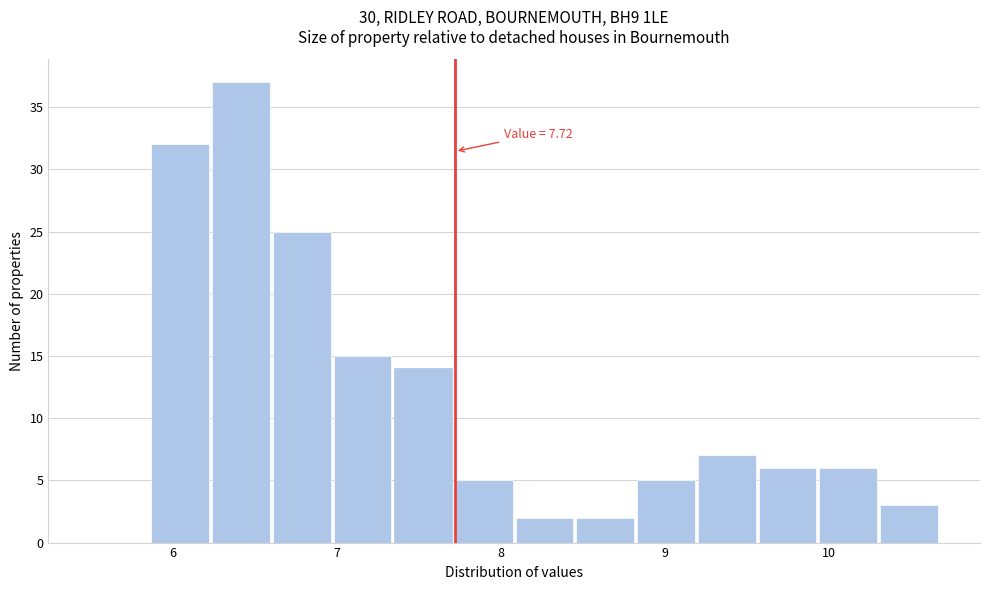

Read against the x-axis, roughly where is the centre of the tallest bar?

6.4